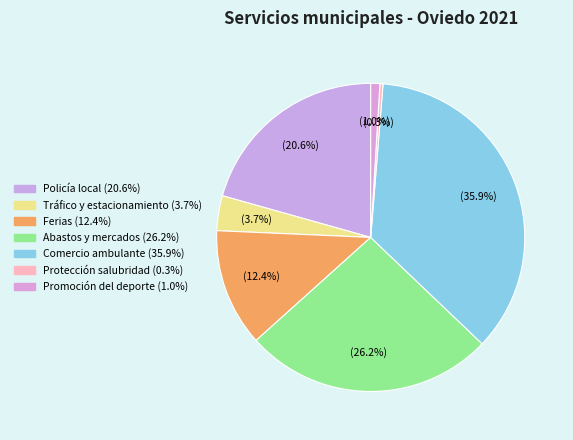

To the nearest percent, what portion does Tráfico y estacionamiento represent?

4%